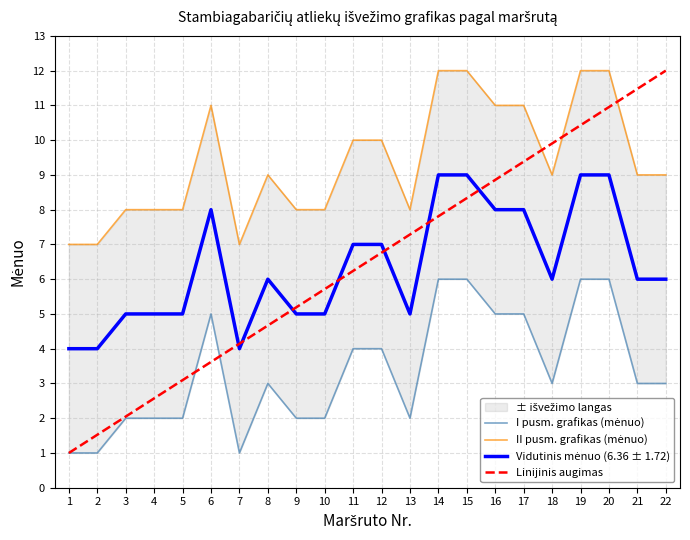

Is this an area chart (filled region under the line)?

No